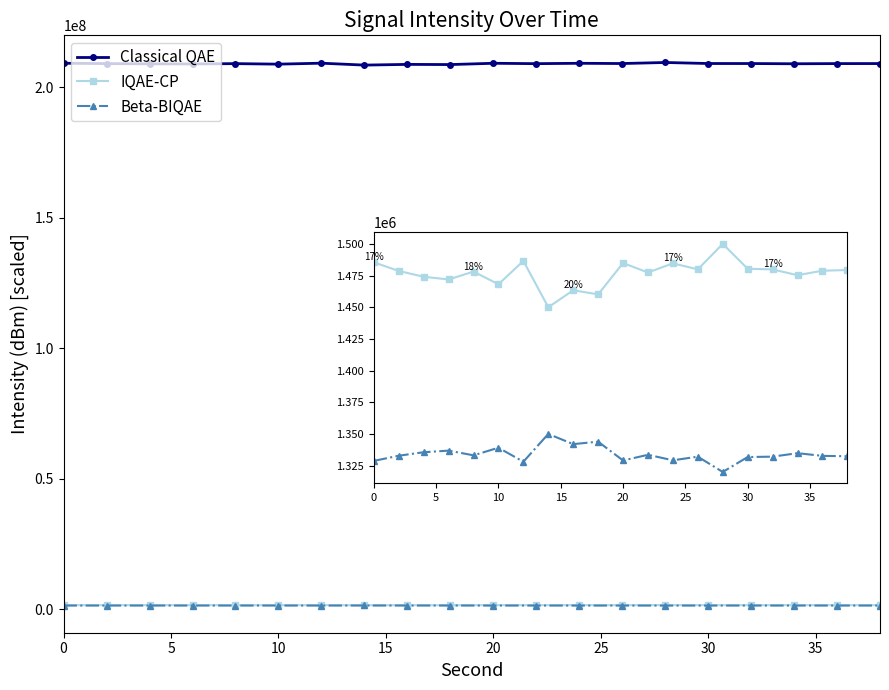

At how many categories does at least one series exceed 9177653?

20